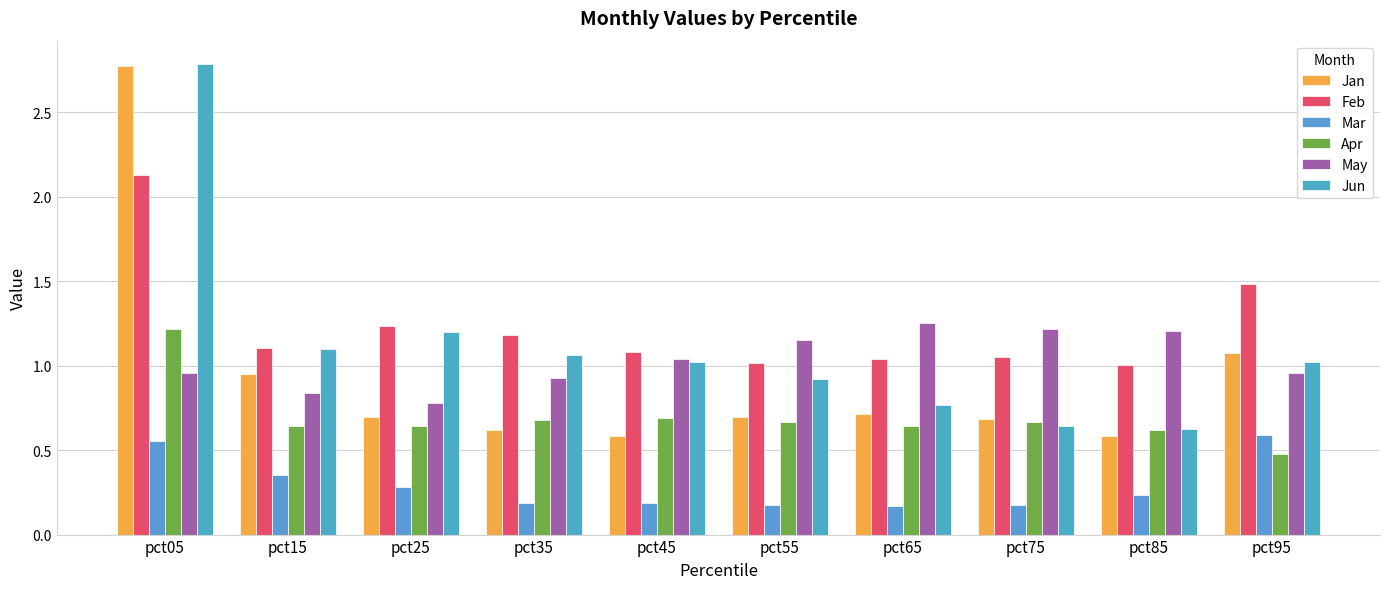

The Mar series shows 0.2 at pct55. True or false?

True